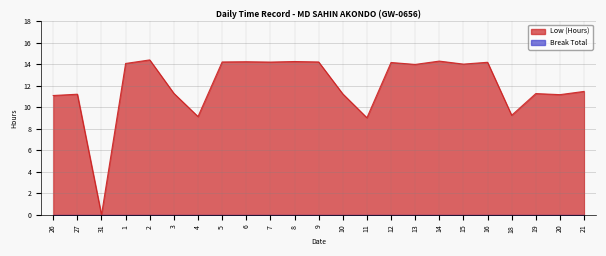

Is it true that the value at 26 is 15.3?

False